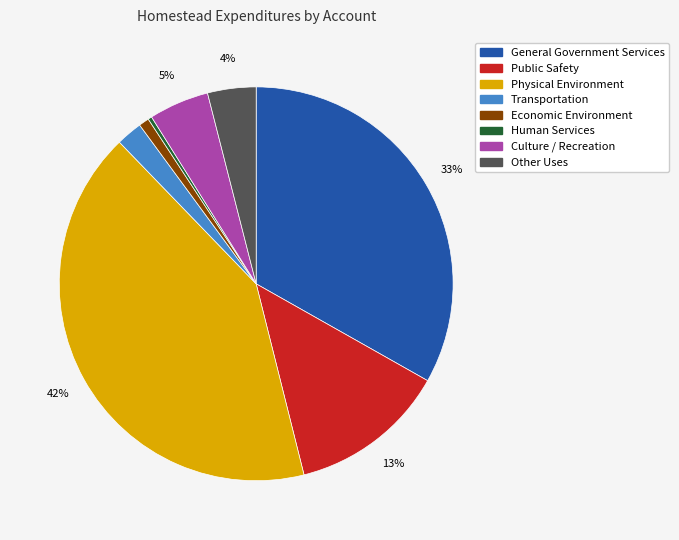

What percentage is the Physical Environment slice, to the nearest percent?

42%